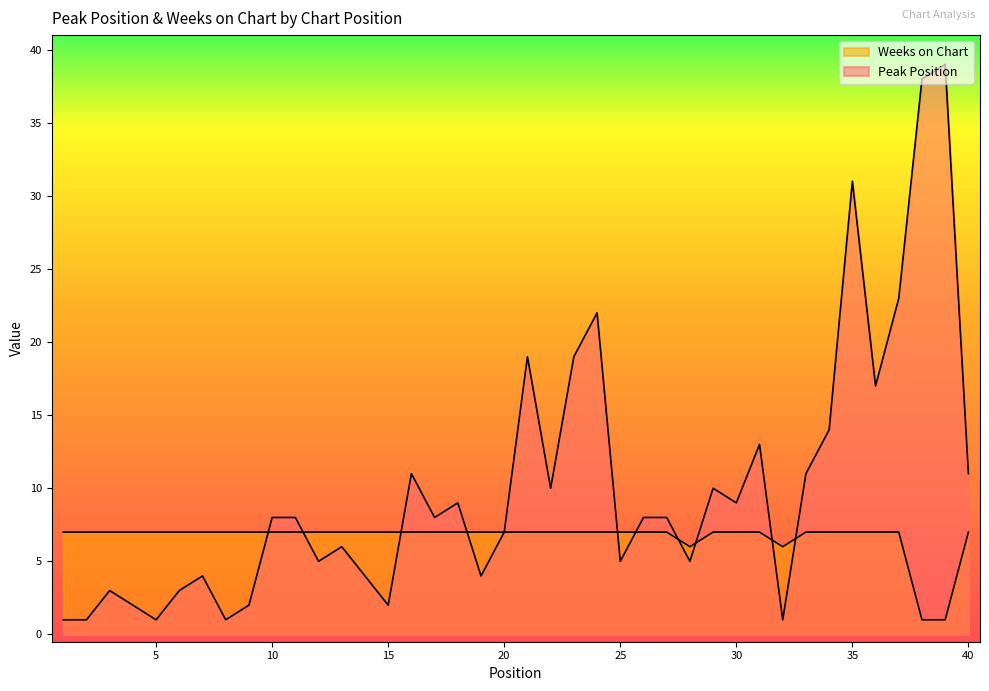

At which category is the sum across all series the highest?

39